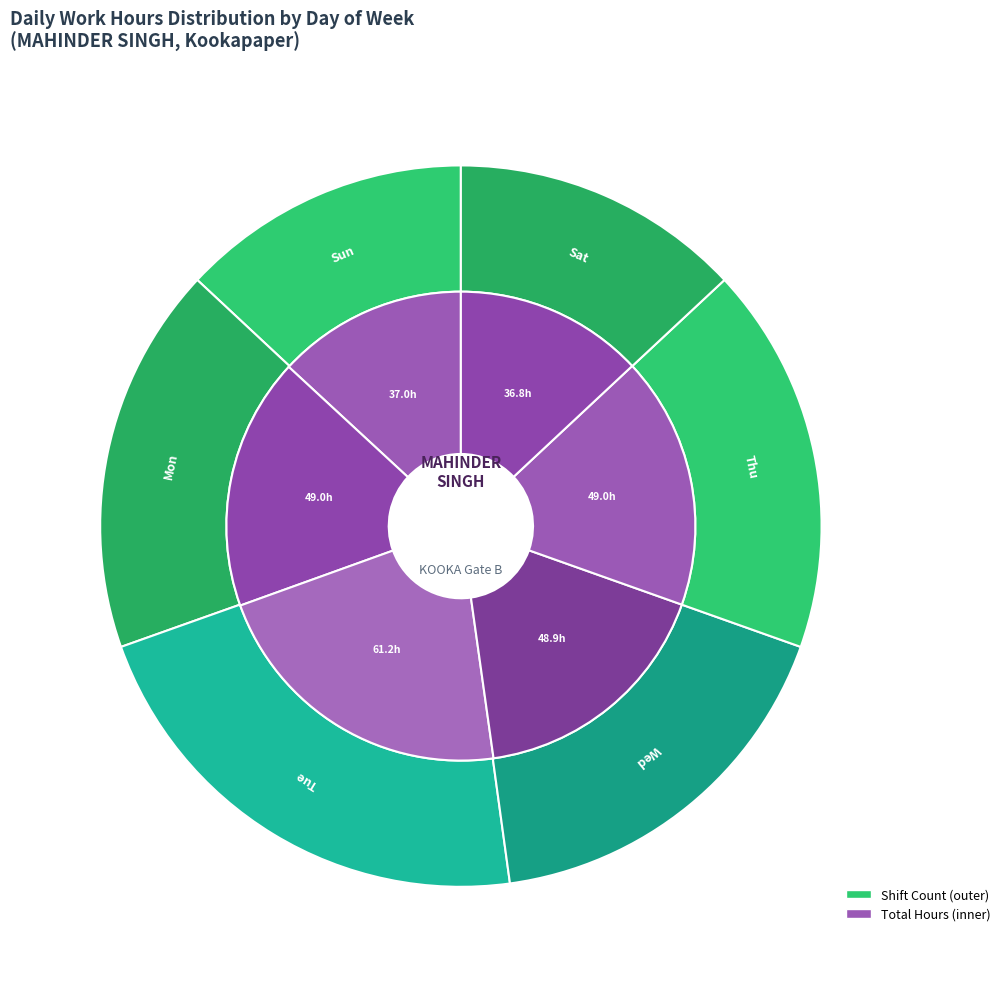

True or false: Wed accounts for 27% of the total.

False